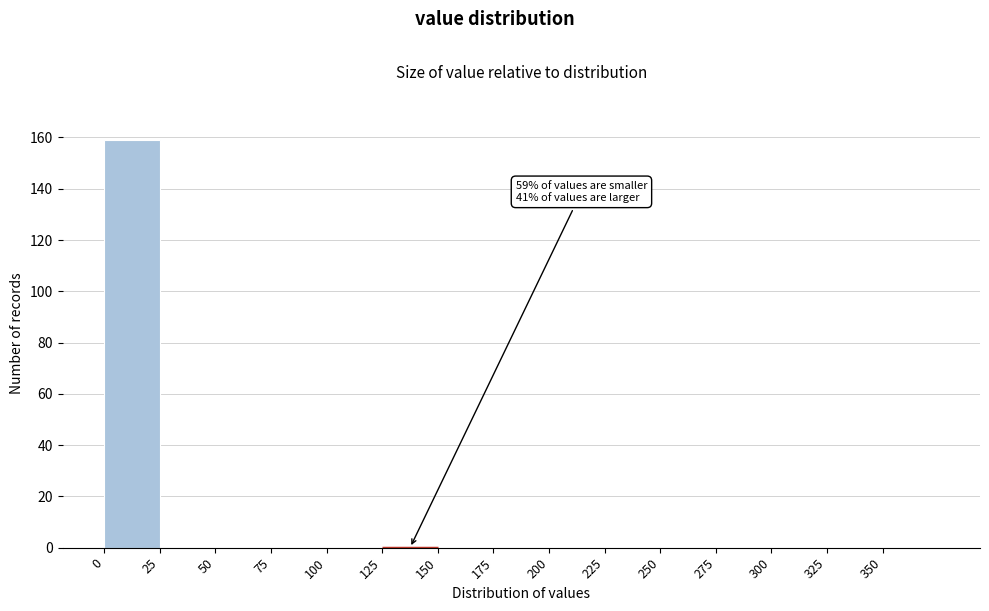

Which range on the x-axis has the tallest bar?

0 to 25